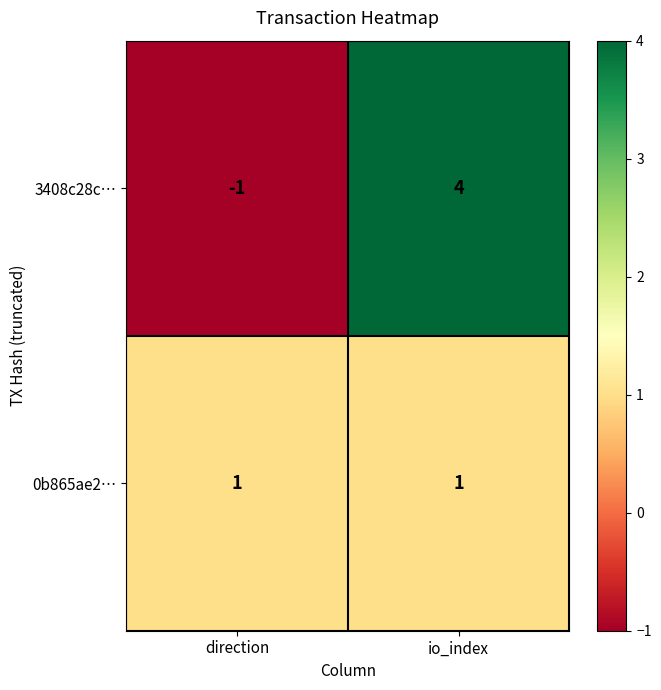

What is the difference between the highest and lowest values at io_index?

3